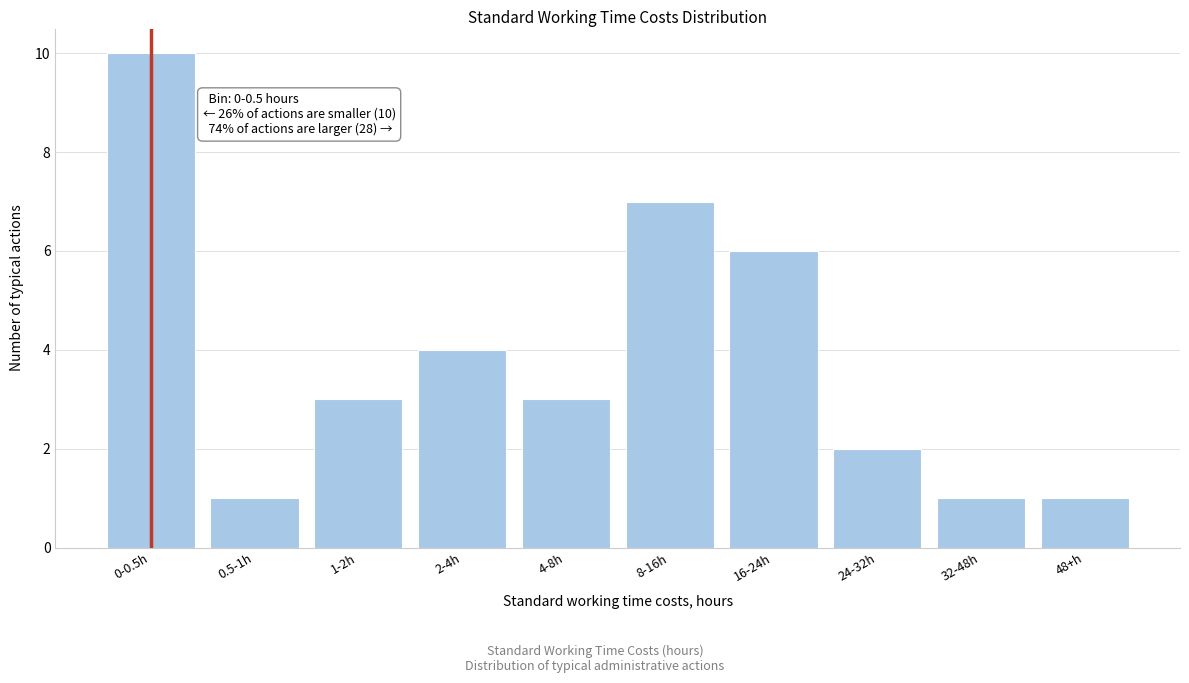

Reading right to left, transcribe all the data shown in this chart.

1	1	2	6	7	3	4	3	1	10